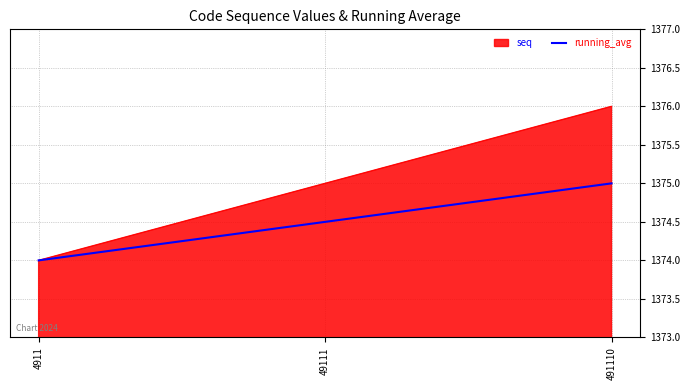

Rank the categories by running_avg value from lowest to highest.

4911, 49111, 491110